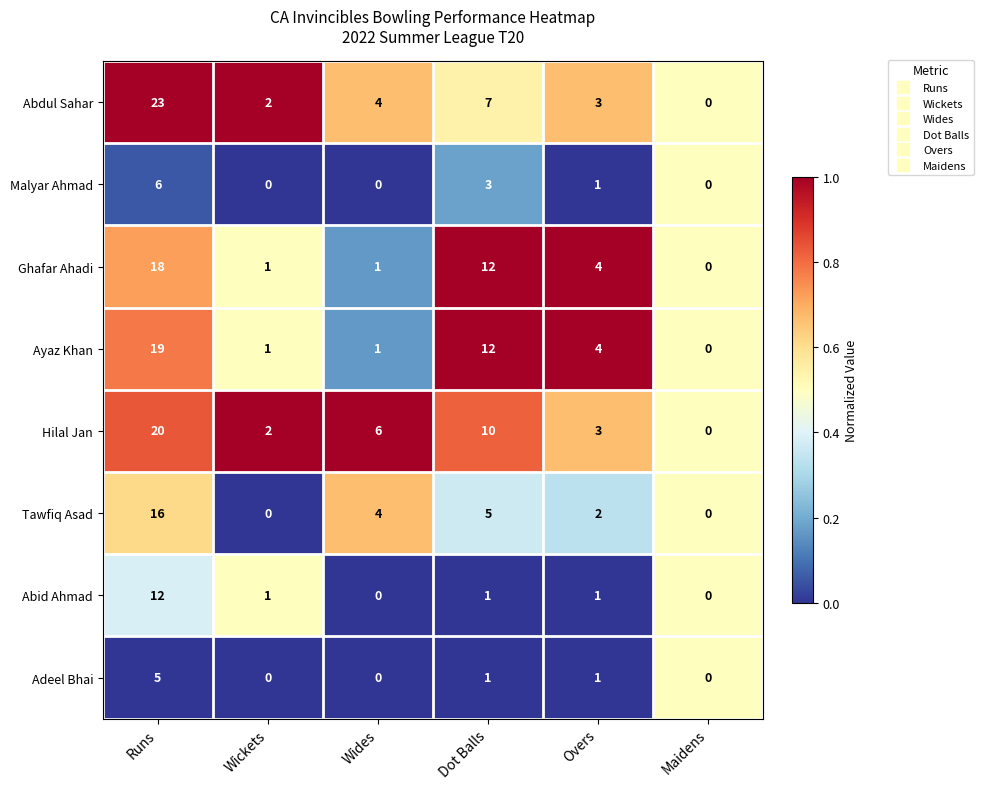

What is the total value across all series at Runs?

119